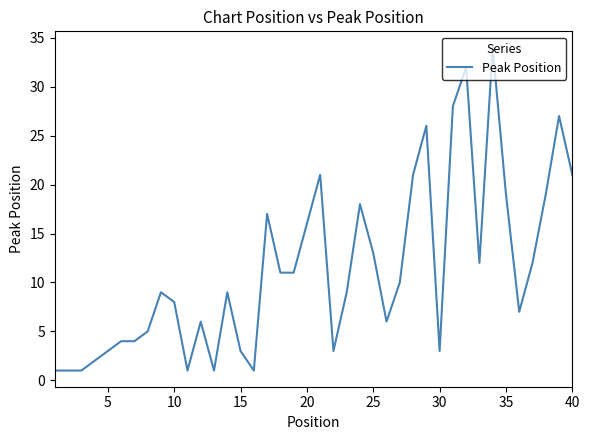

What is the difference between the maximum and minimum values?

33